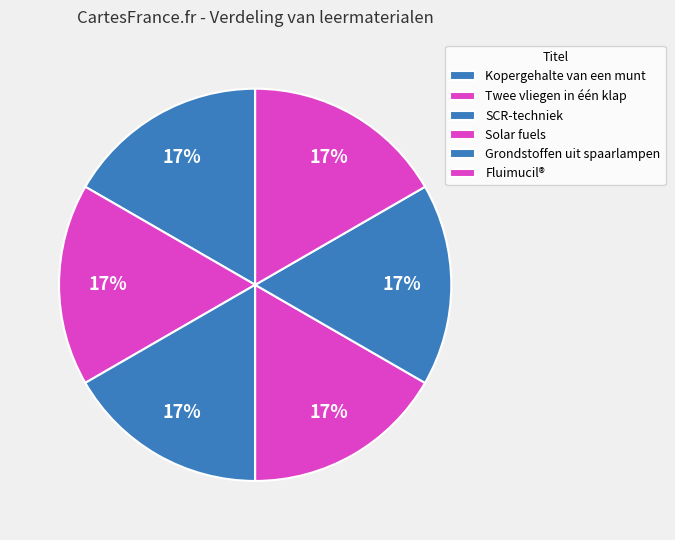

What is the ratio of the value at Twee vliegen in één klap to the value at Kopergehalte van een munt?

1.0